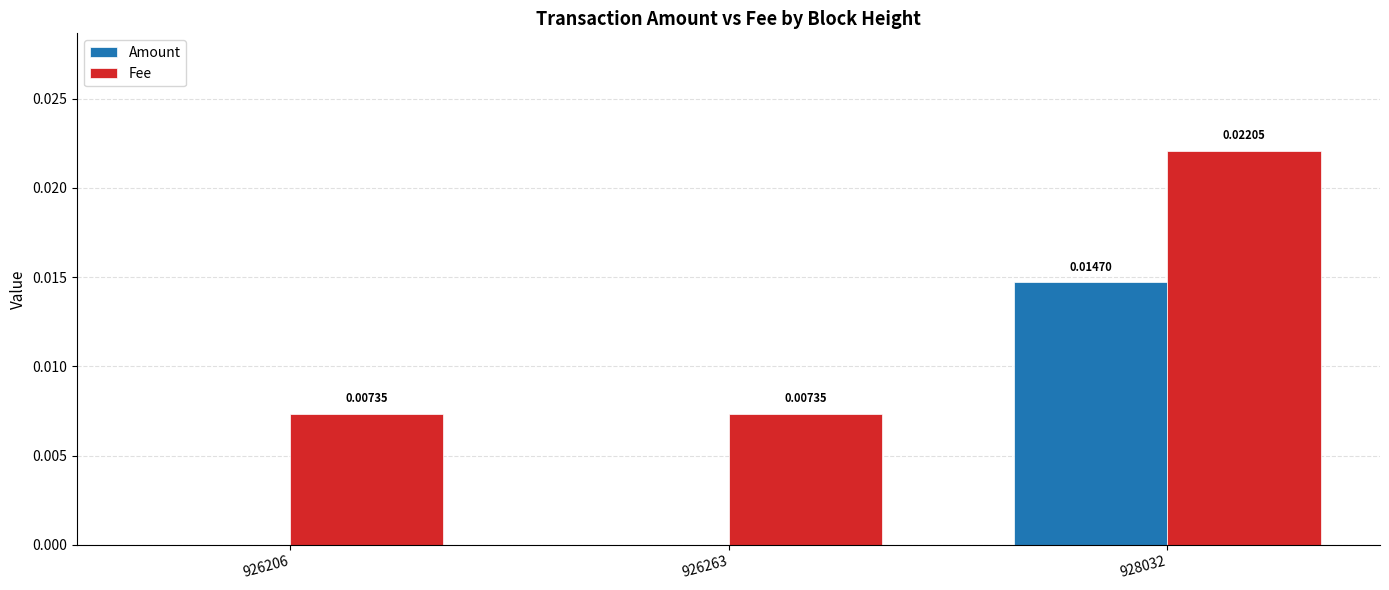

Are the bars horizontal?

No